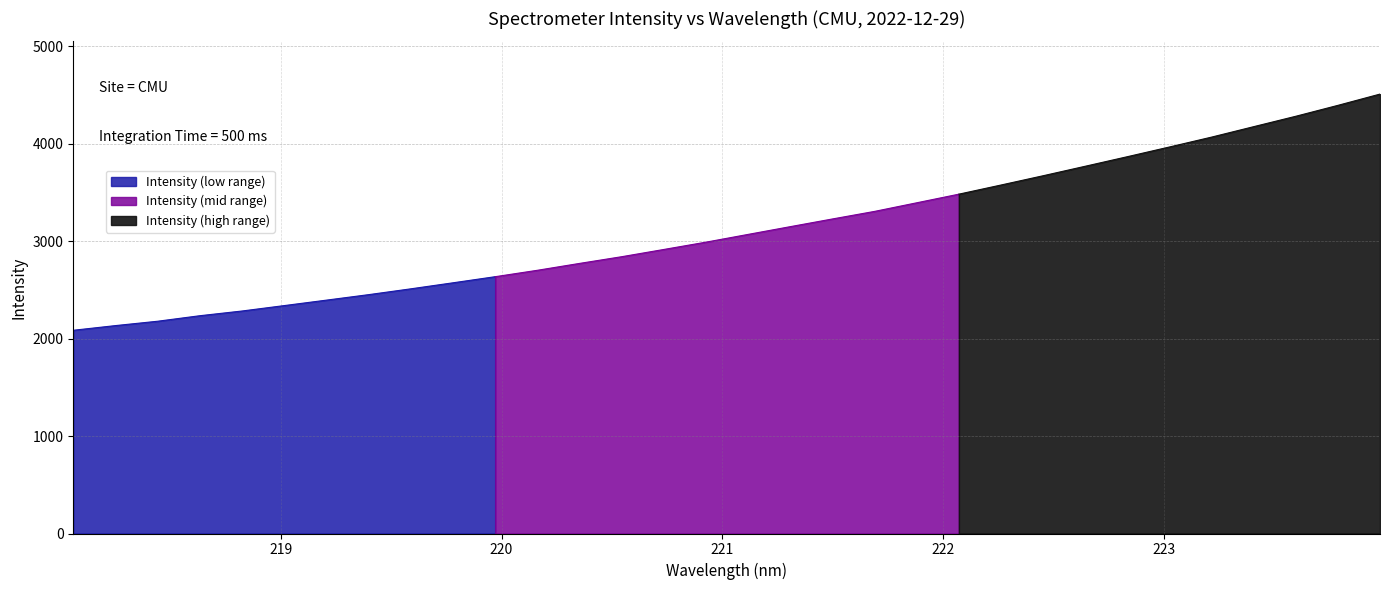

What is the average value?

3123.7